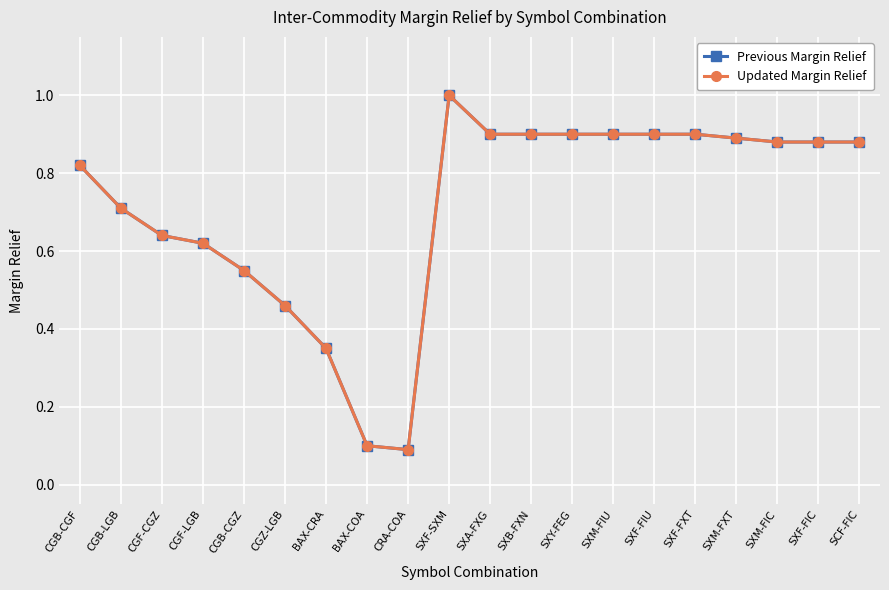

Is this an area chart (filled region under the line)?

No